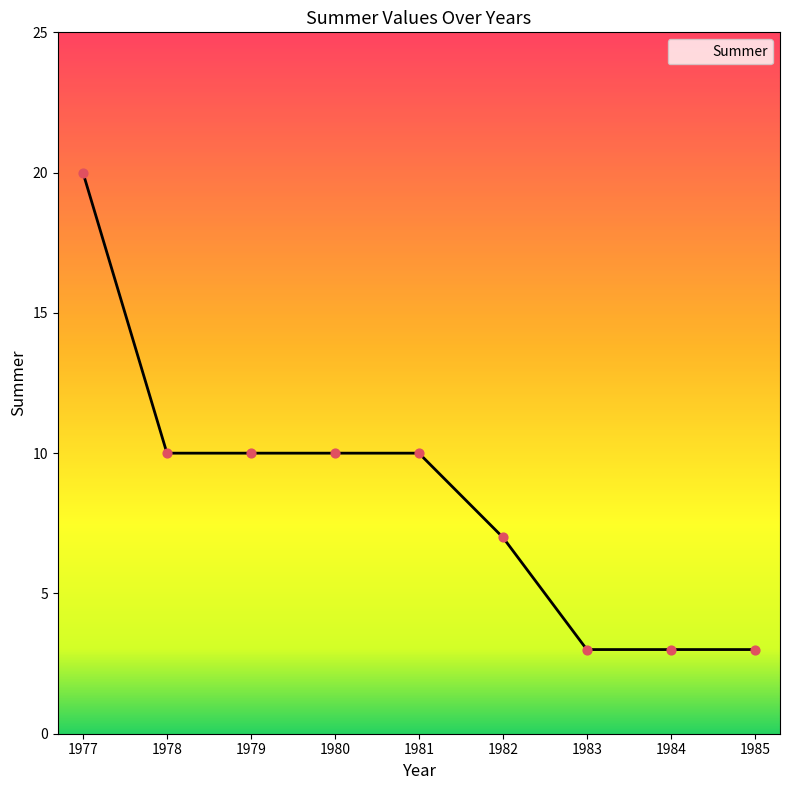

Between 1979 and 1984, which is larger?

1979